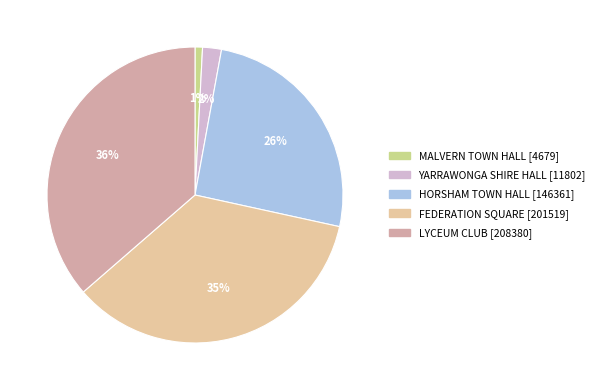

Which has a higher value, MALVERN TOWN HALL or FEDERATION SQUARE?

FEDERATION SQUARE